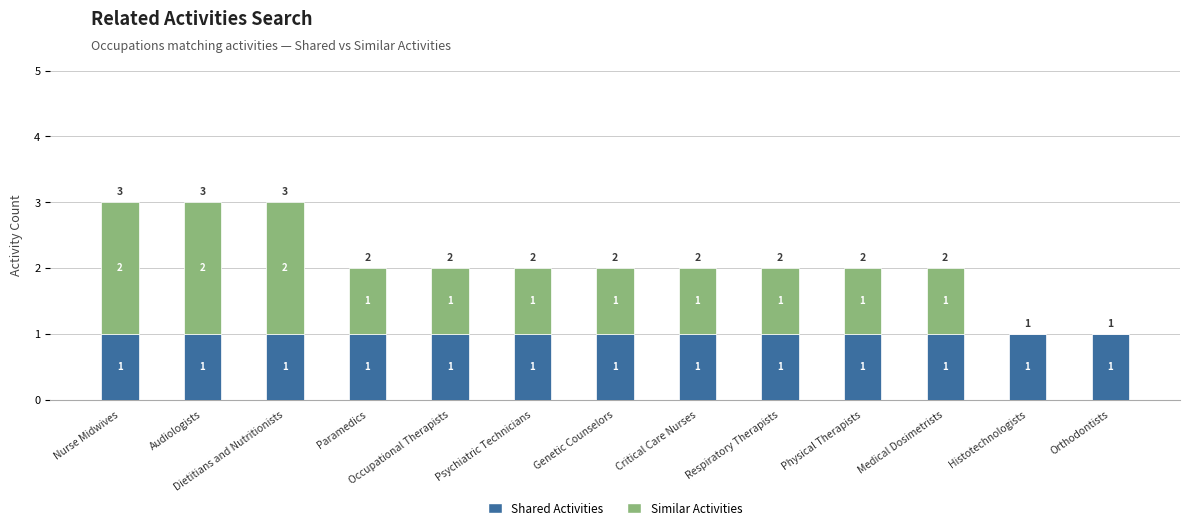

What are all the series names shown in the legend?

Shared Activities, Similar Activities